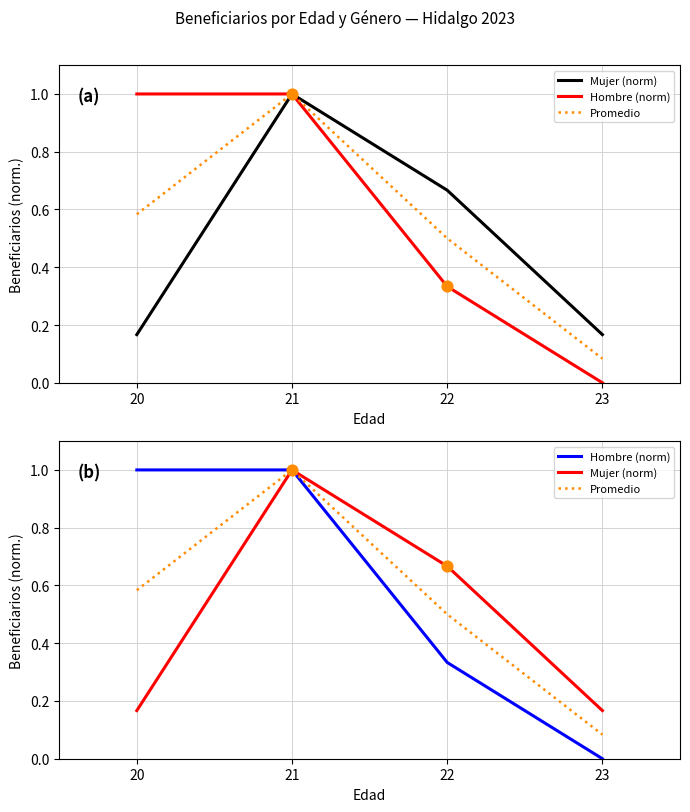

At how many categories does at least one series exceed 0?

4